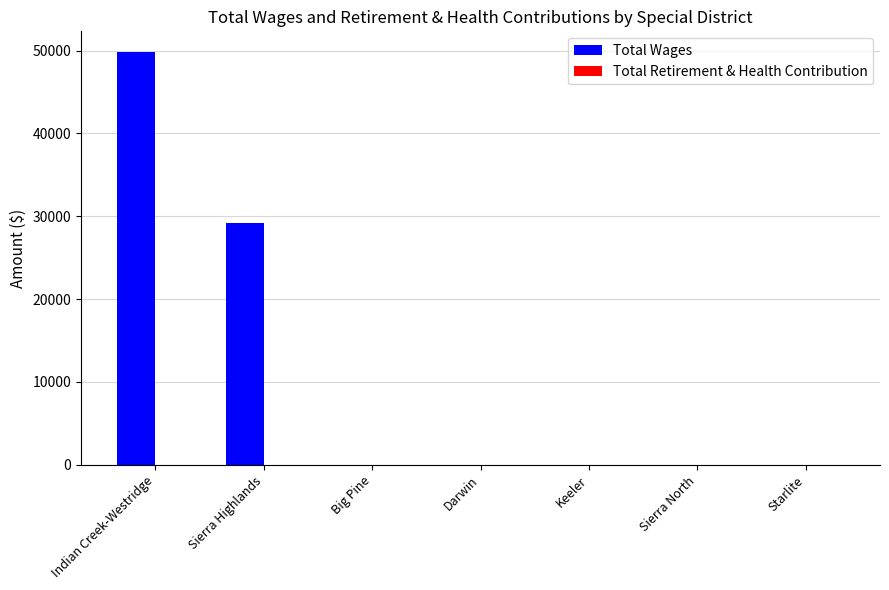

What is the change in value from Sierra Highlands to Darwin?

-29130